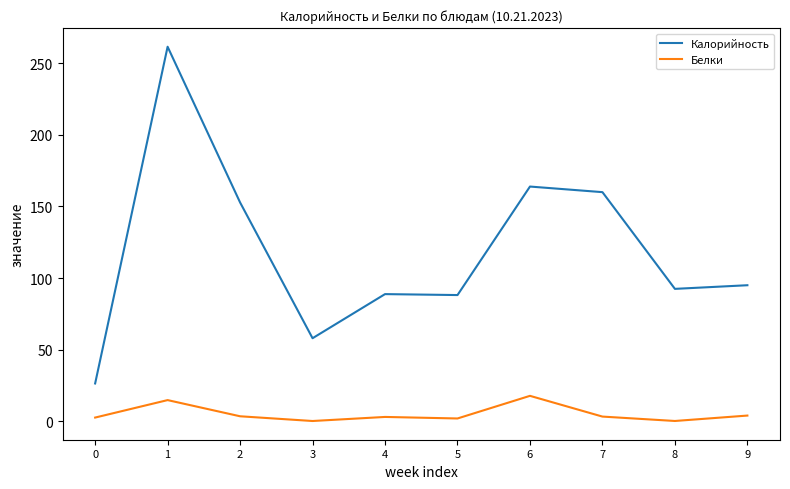

Which series has the widest spread of values?

Калорийность